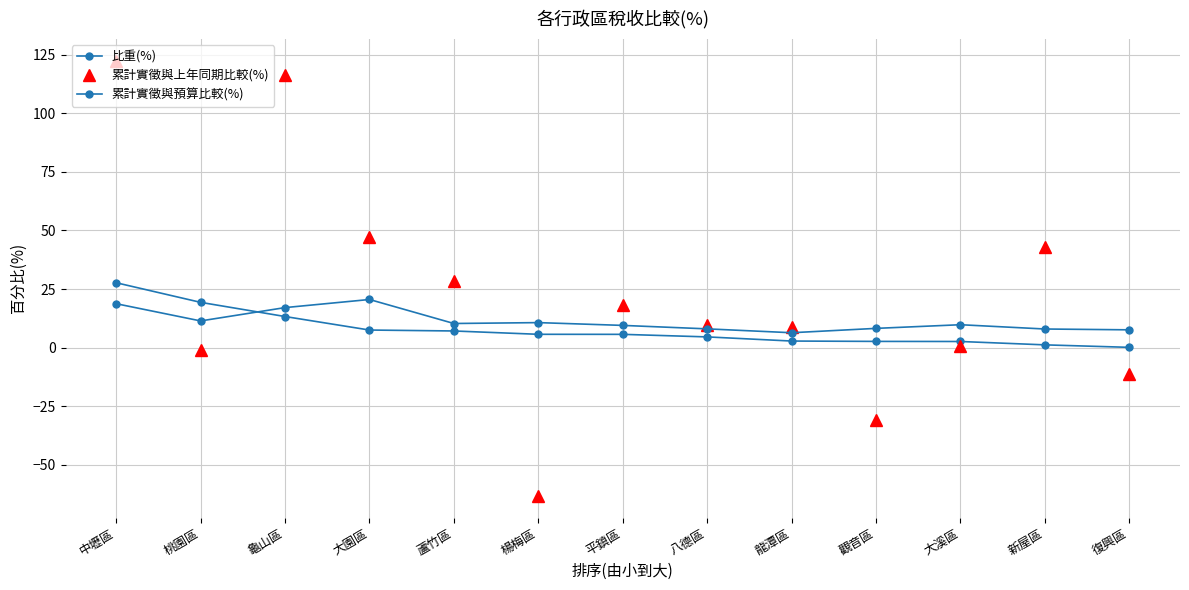

Reading left to right, list all the values displayed in this chart.

比重(%): 27.7	19.3	13.3	7.5	7.1	5.7	5.7	4.6	2.8	2.6	2.6	1.2	0.1
累計實徵與上年同期比較(%): 122.5	-0.9	116.2	47.0	28.5	-63.3	18.2	9.7	8.8	-30.8	0.8	42.8	-11.3
累計實徵與預算比較(%): 18.7	11.4	17.1	20.5	10.3	10.7	9.5	8.0	6.3	8.2	9.8	7.9	7.6